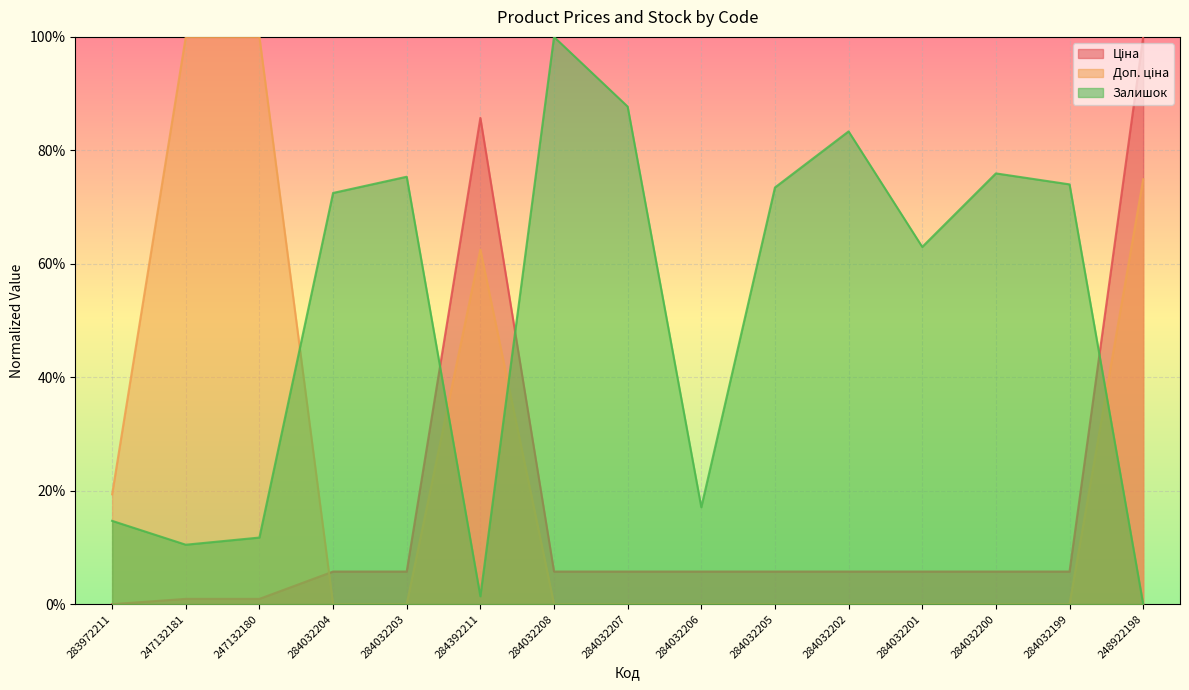

Which series has the largest total across all categories?

Залишок